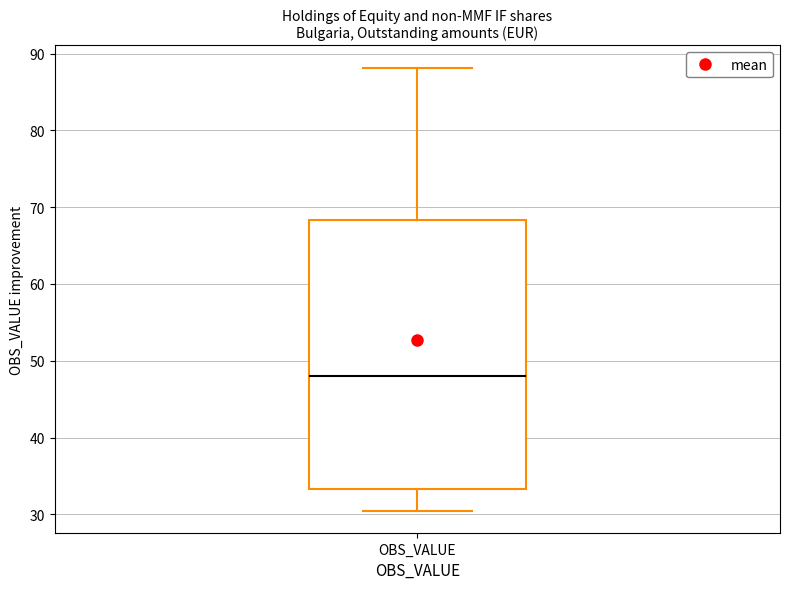

Transcribe this box plot: give where the median line is, the range the box spans, and where the two whiskers end, as read against the y-axis. The values are not printed on the chart, so give them approximately, as read against the axis.

median 48, box 33 to 68, whiskers 30 to 88